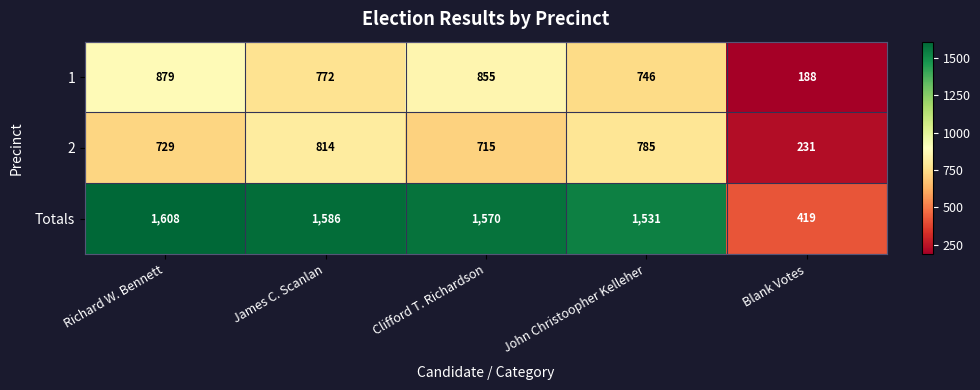

Reading left to right, what are all the values shown in this chart?

1: 879	772	855	746	188
2: 729	814	715	785	231
Totals: 1608	1586	1570	1531	419